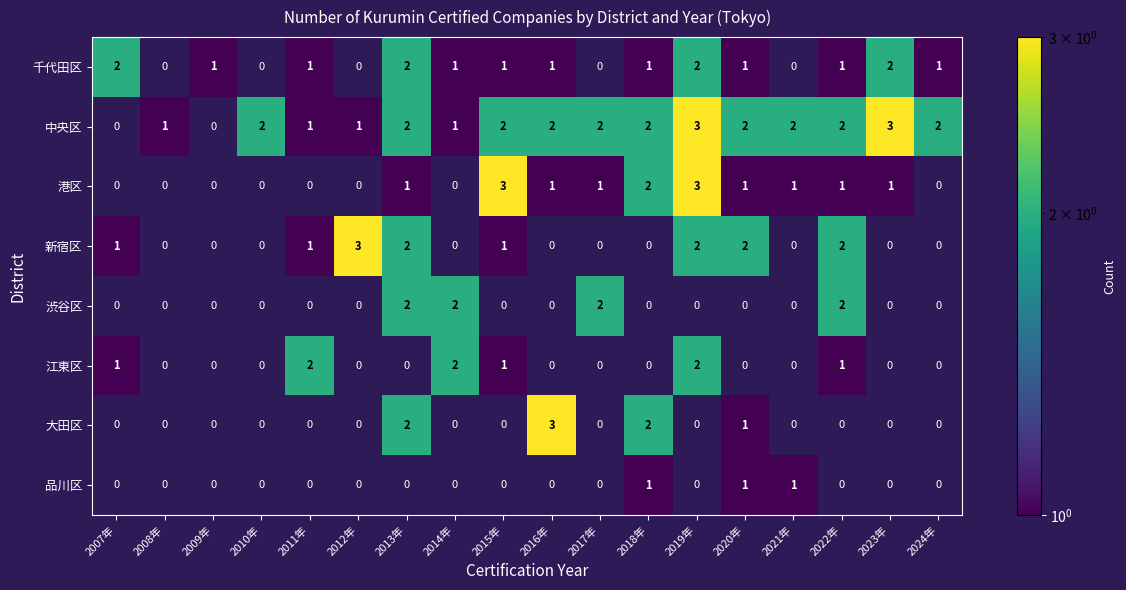

The value of 千代田区 at 2023年 is 0.6. True or false?

False